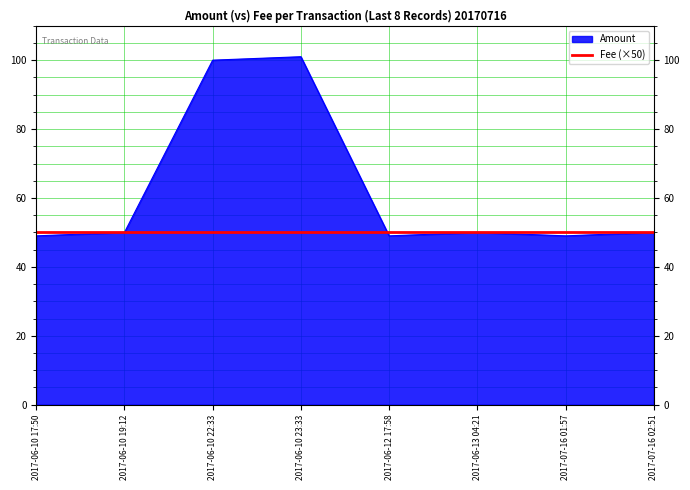

Rank the series by their maximum value, from lowest to highest.

Fee (×50), Amount